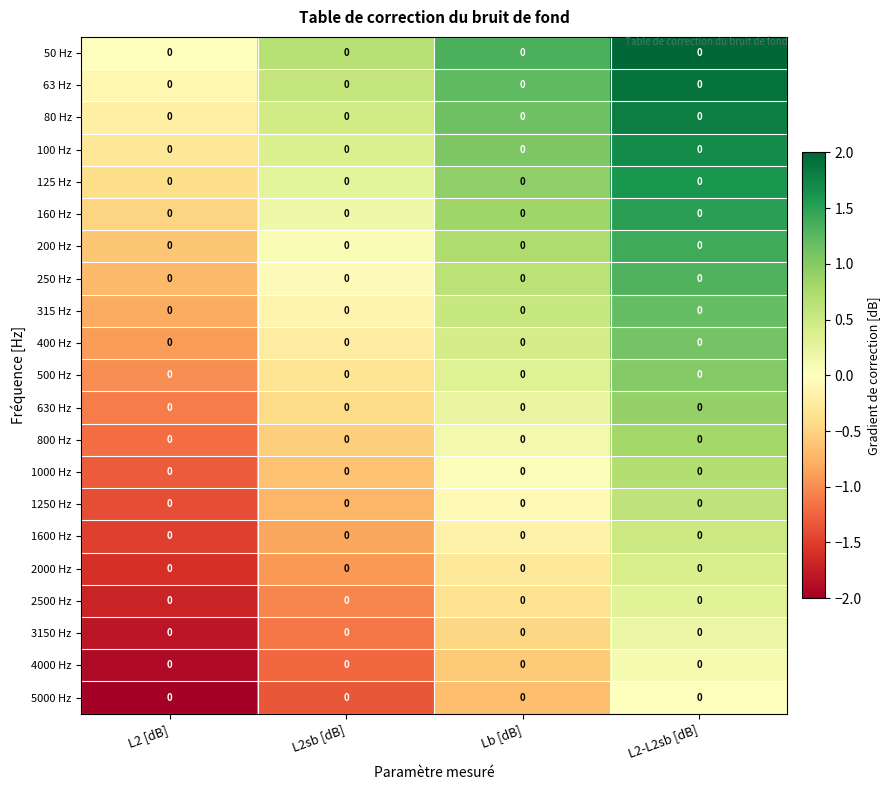

What value does the 500 Hz series have at L2-L2sb [dB]?

1.0